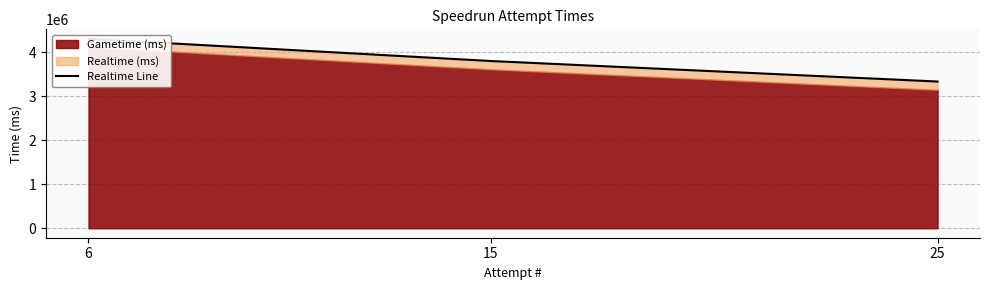

True or false: the data shows 4306991 at 6.

True